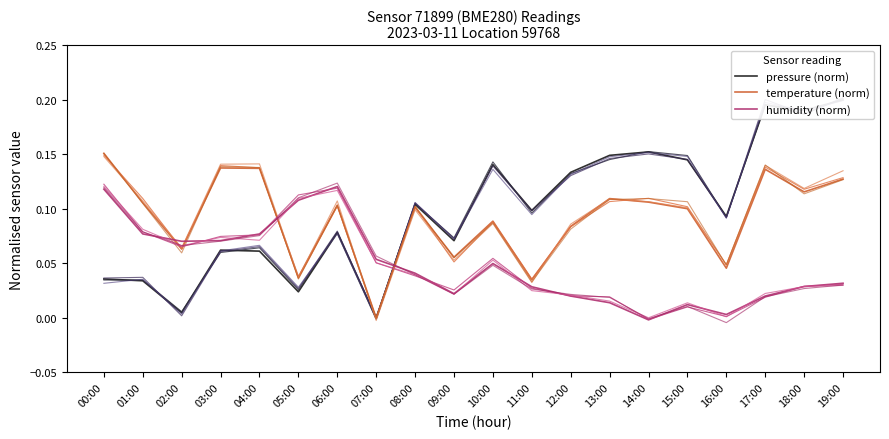

What is the difference between the highest and lowest values at 02:00?

0.1